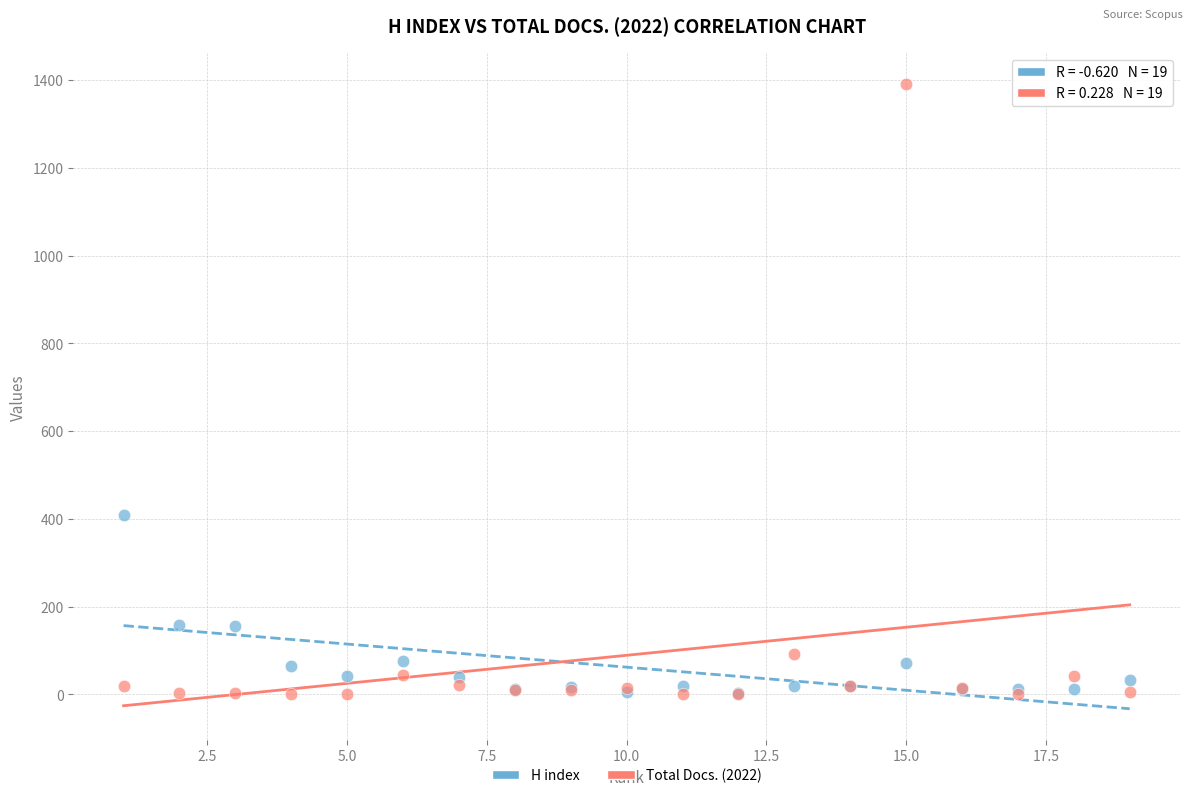

In the Total Docs. (2022) series, what Y value is closest to 695?

93